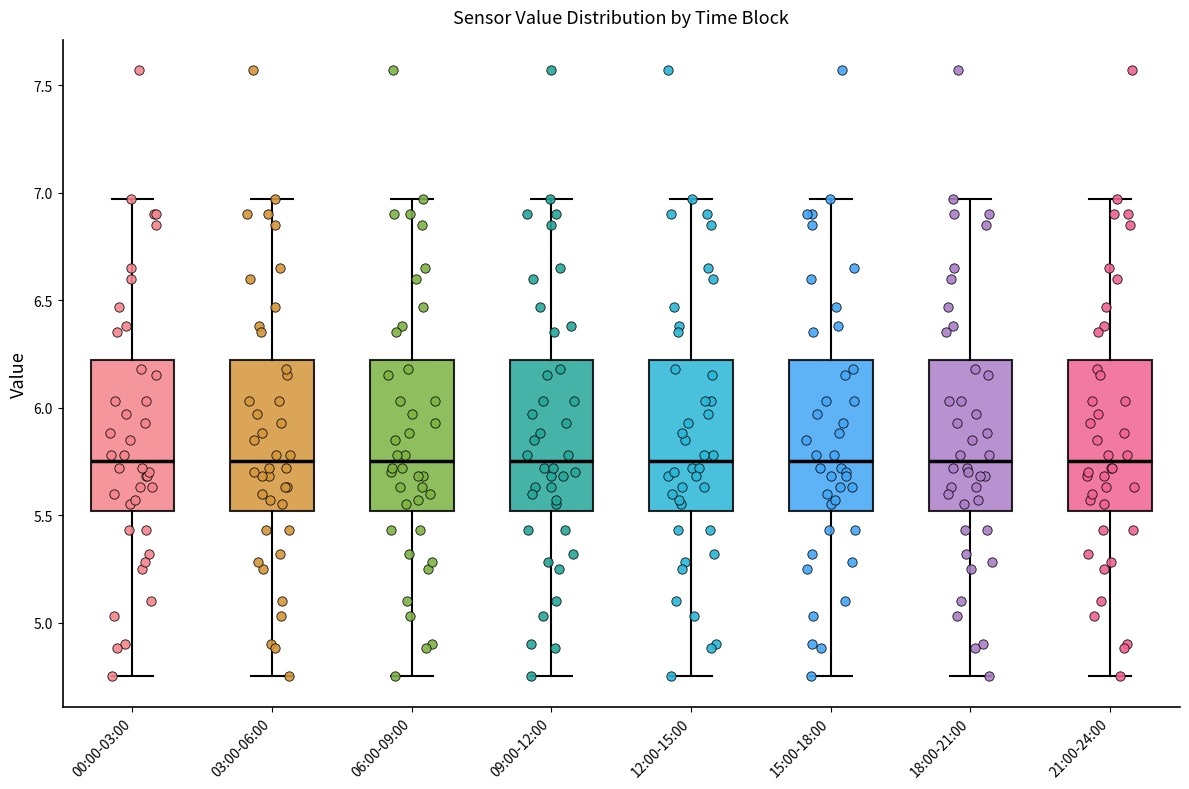

Where is the lower edge of the box for 03:00-06:00 on the y-axis? The values are not printed on the chart, so give them approximately, as read against the axis.

5.50